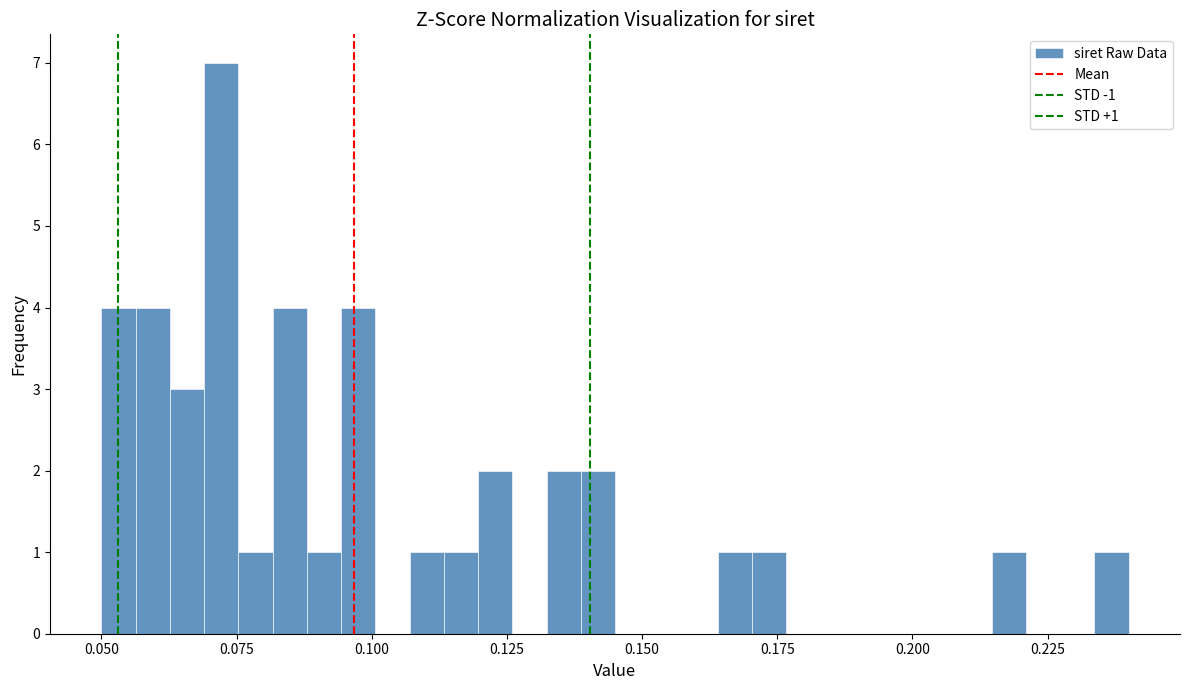

Read against the x-axis, roughly where is the centre of the tallest bar?

0.070